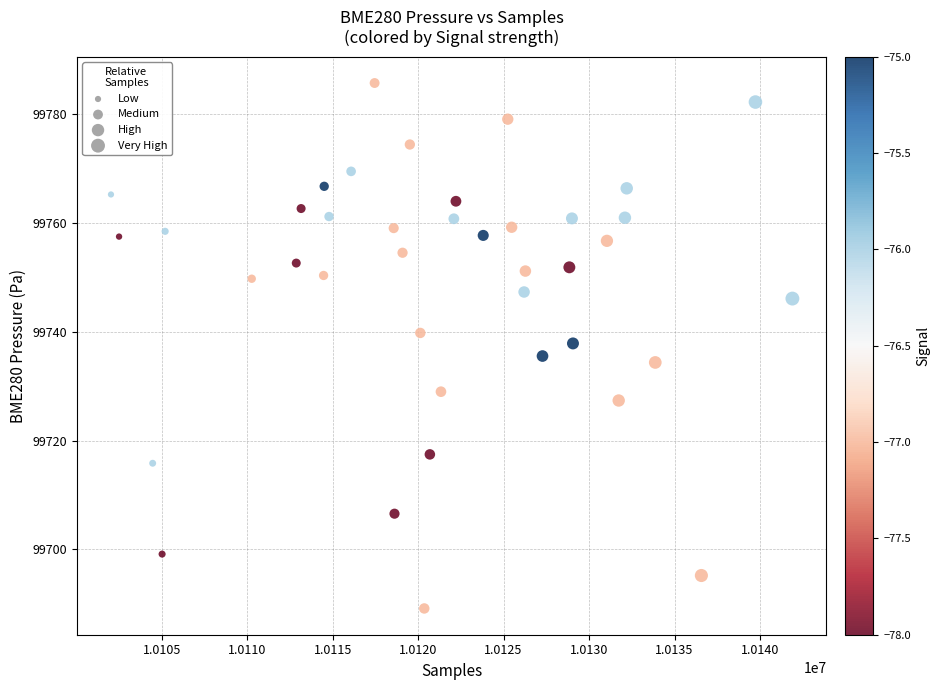

What is the range of X values (max minus min)?

39861.0